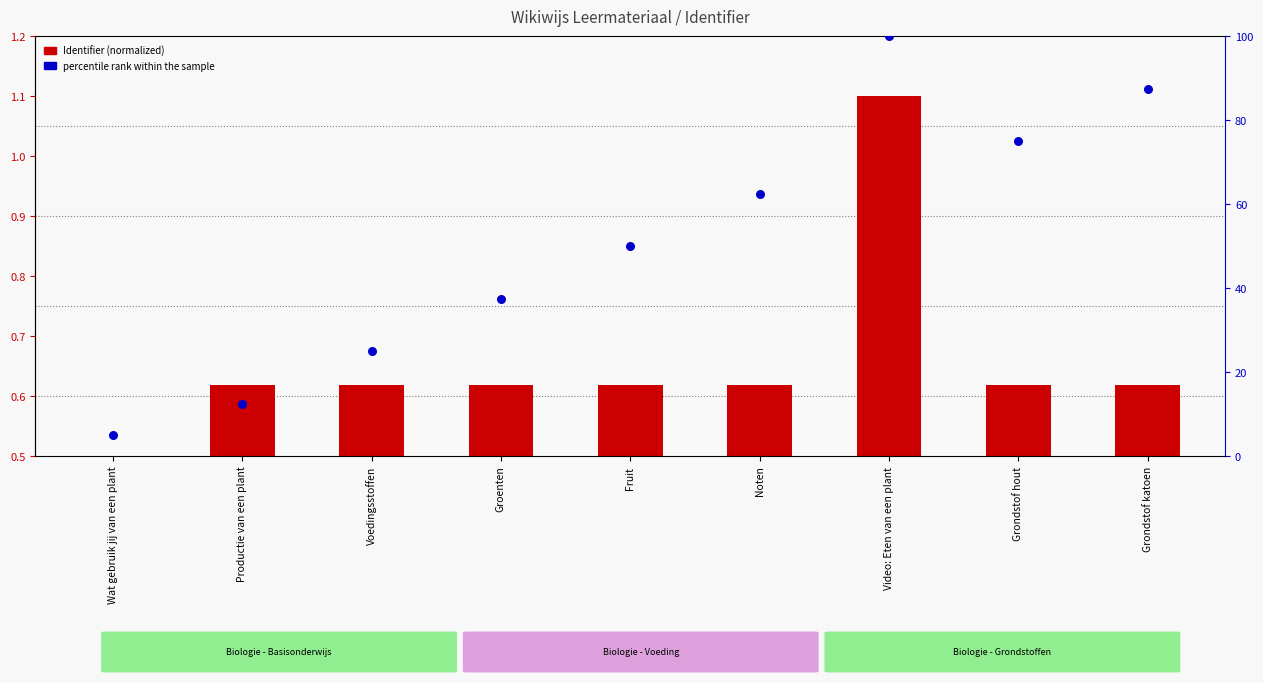

Which series contains the highest Y value?

percentile rank within the sample